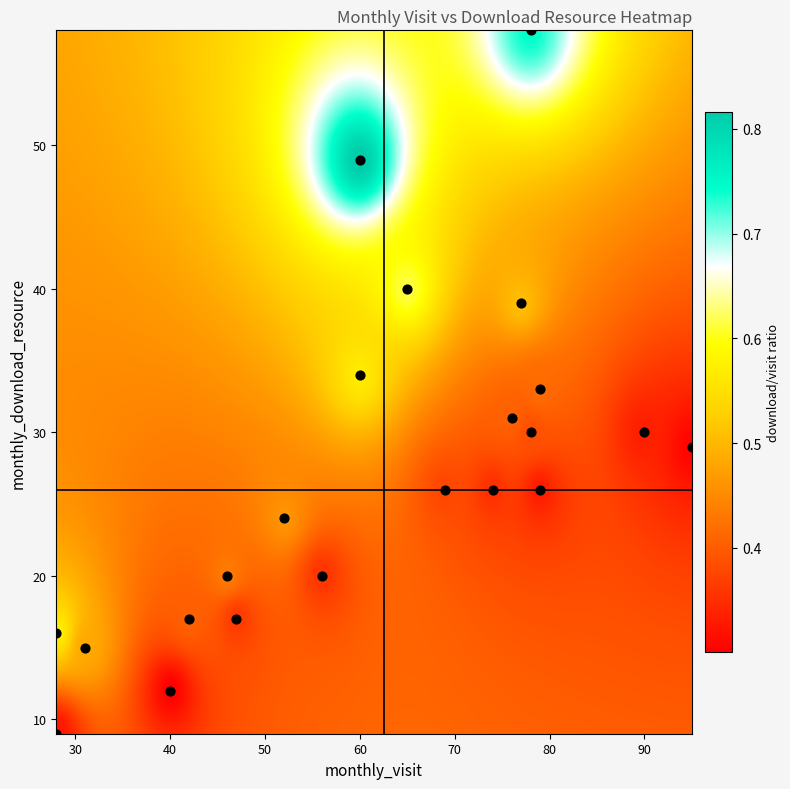

What is the range of X values (max minus min)?

67